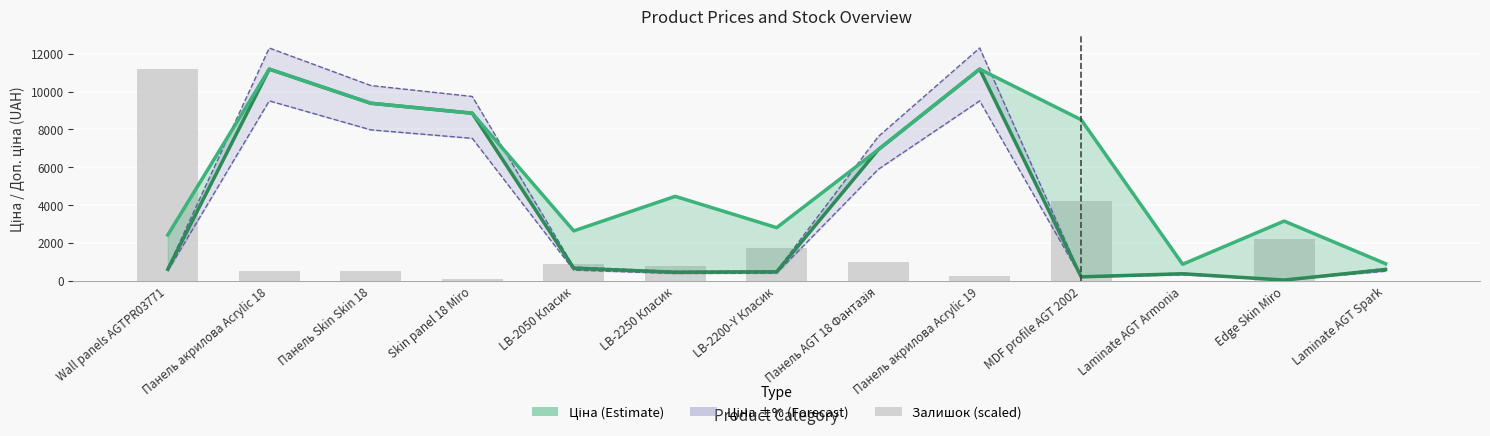

Between Панель акрилова Acrylic 19 and Skin panel 18 Miro, which is larger?

Панель акрилова Acrylic 19